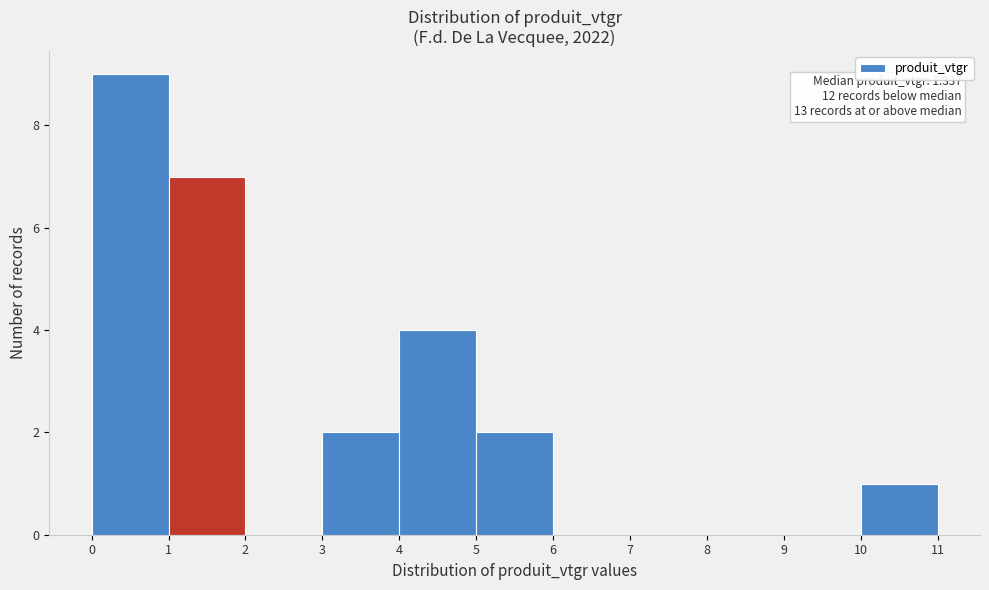

Over which range of the x-axis is the bar tallest?

0 to 1